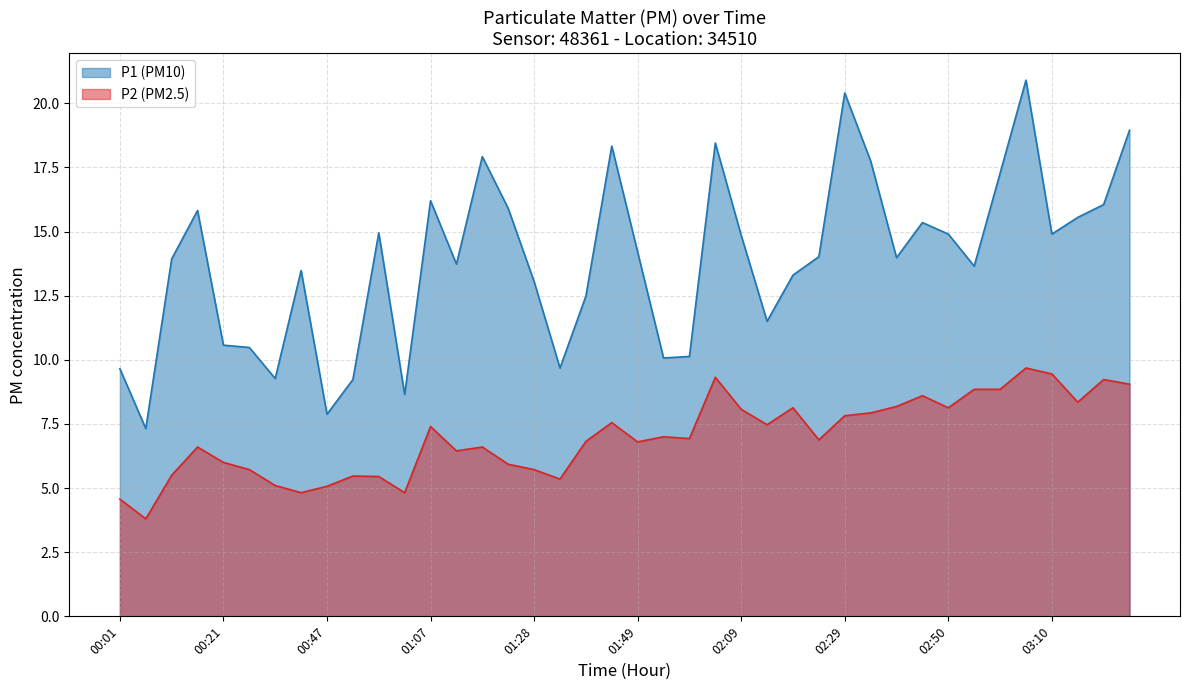

What is the difference between the maximum and second lowest values in the P2 series?

5.1